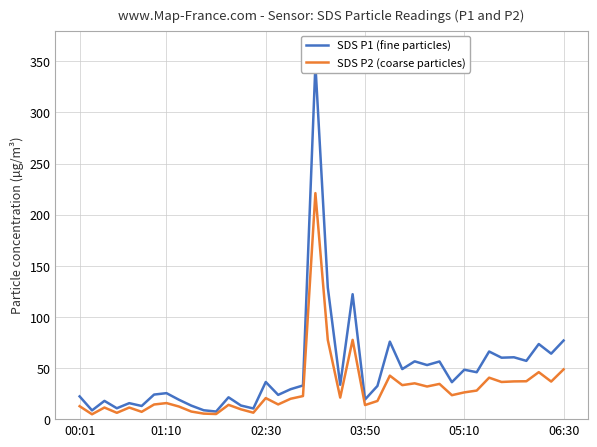

True or false: SDS P2 (coarse particles) and SDS P1 (fine particles) cross at least once.

False